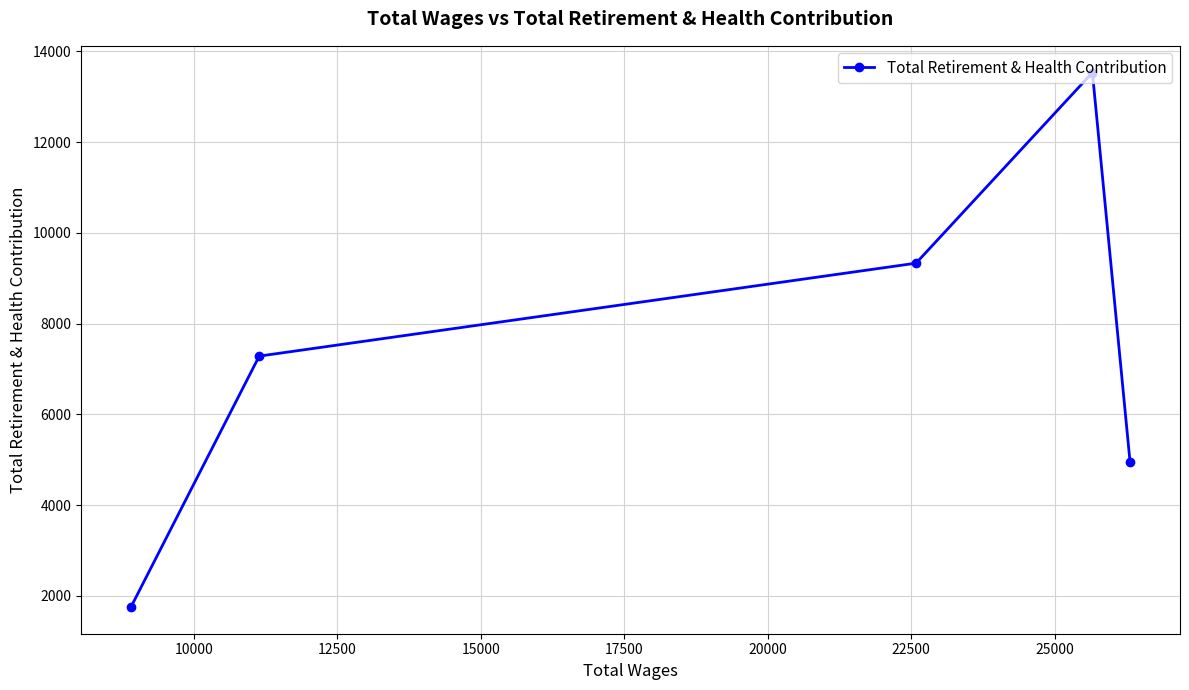

Count the number of values greater than 7283.

2